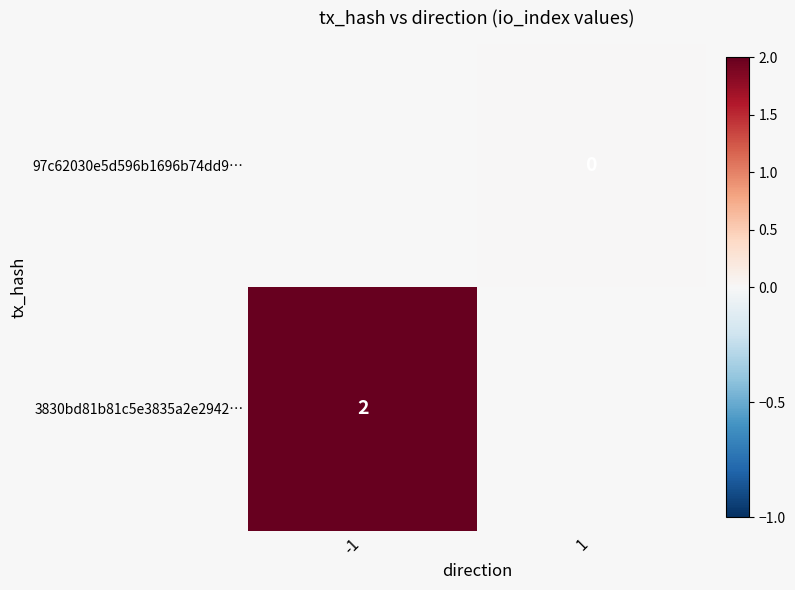

Count the number of categories in the chart.

2